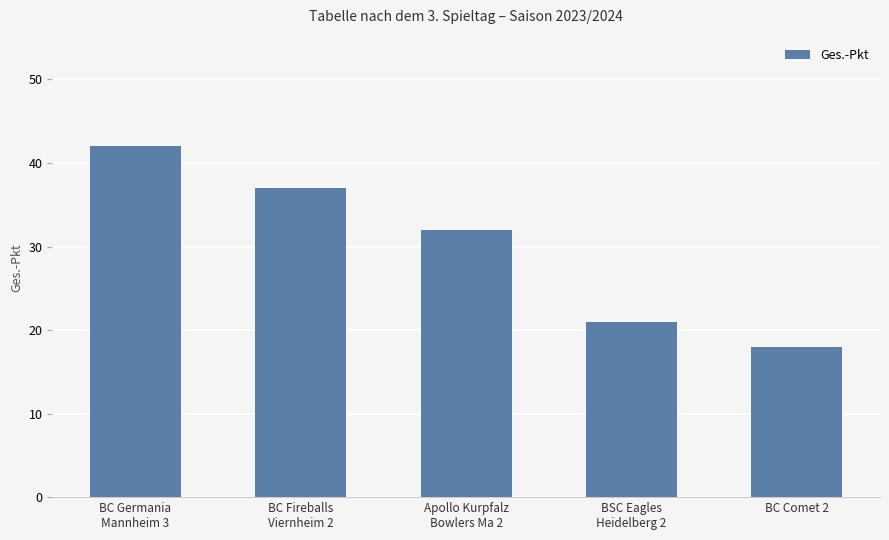

How many series are shown in this chart?

1